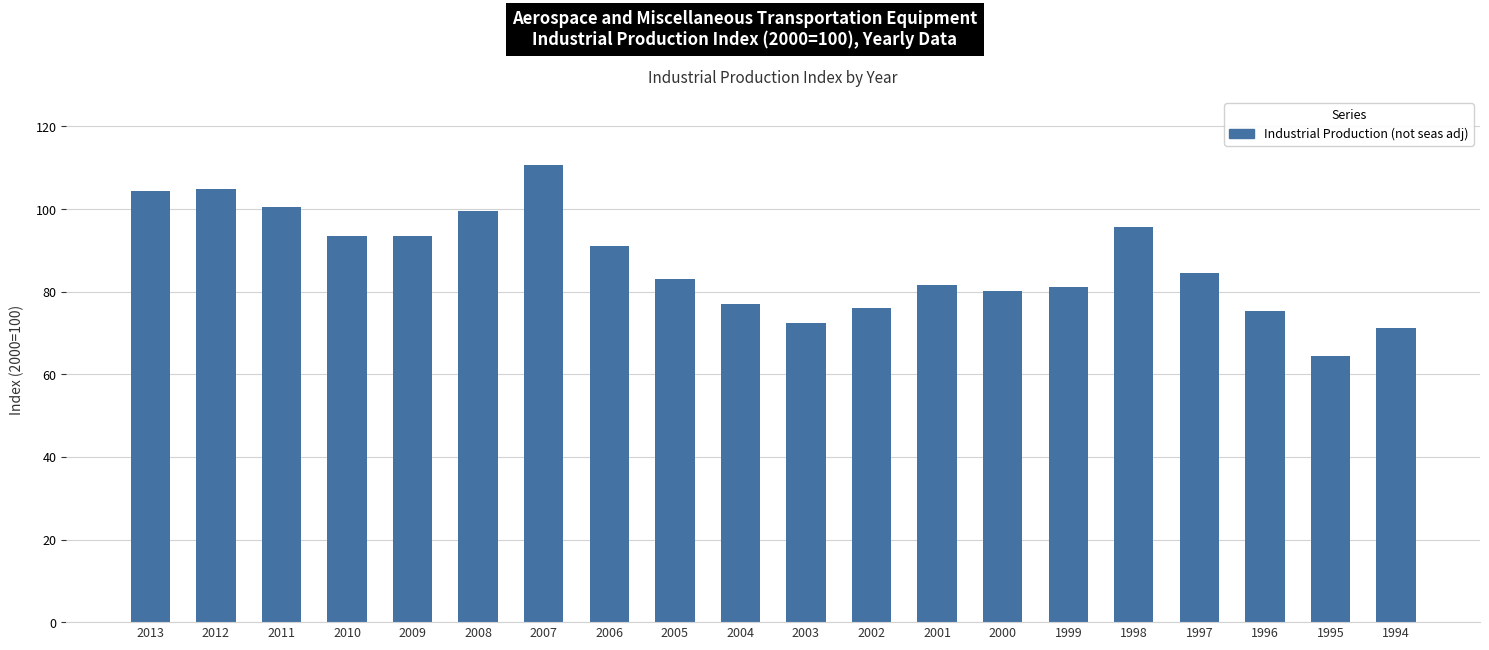

At which label is the value closest to 87?

1997